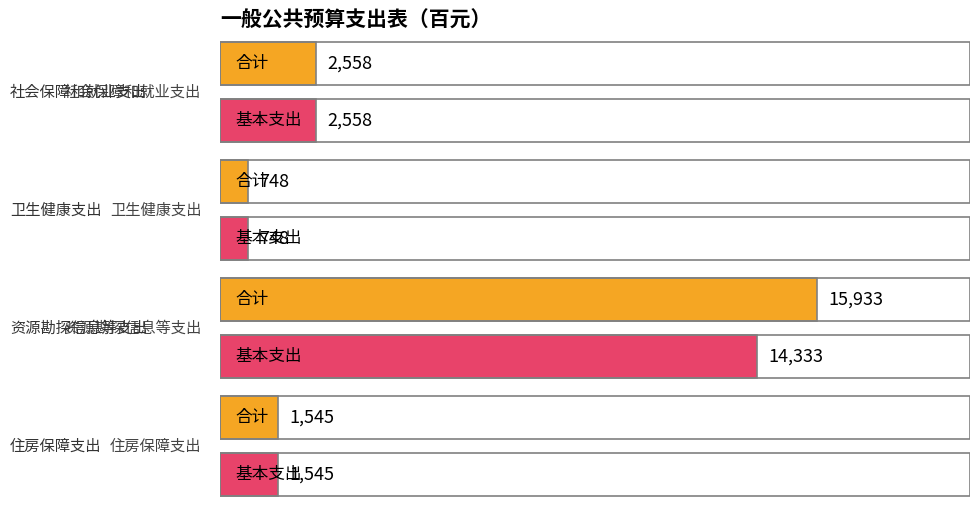

Which series changed the most between 社会保障和就业支出 and 住房保障支出?

合计